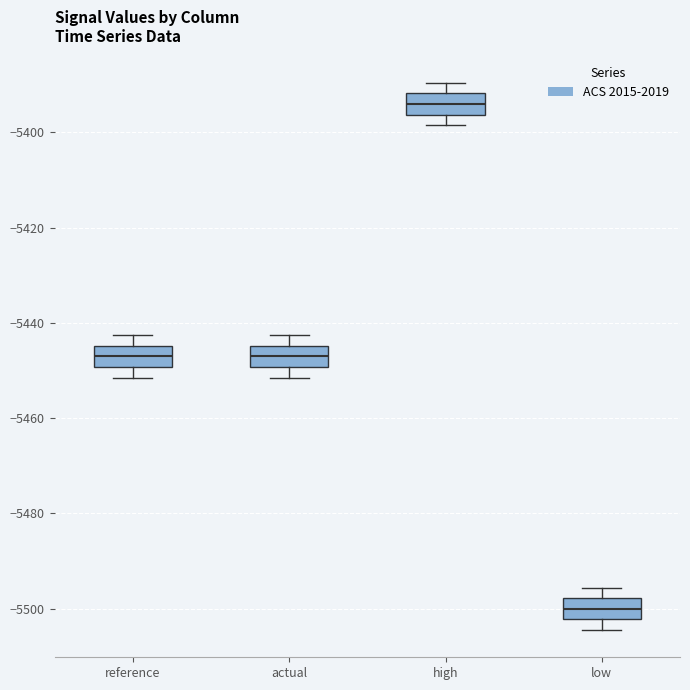

Reading left to right, transcribe this box plot: for each box, give where its median line is, the range the box spans, and where its two whiskers end, as read against the y-axis. The values are not printed on the chart, so give them approximately, as read against the axis.

reference: median -5448, box -5450 to -5444, whiskers -5452 to -5442
actual: median -5448, box -5450 to -5444, whiskers -5452 to -5442
high: median -5394, box -5396 to -5392, whiskers -5398 to -5390
low: median -5500, box -5502 to -5498, whiskers -5504 to -5496